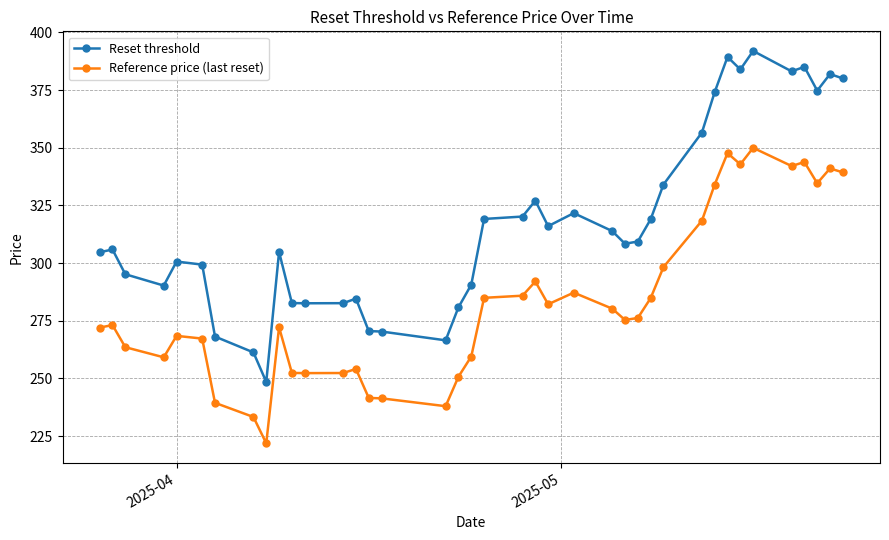

Which series has the largest range (max minus min)?

Reset threshold